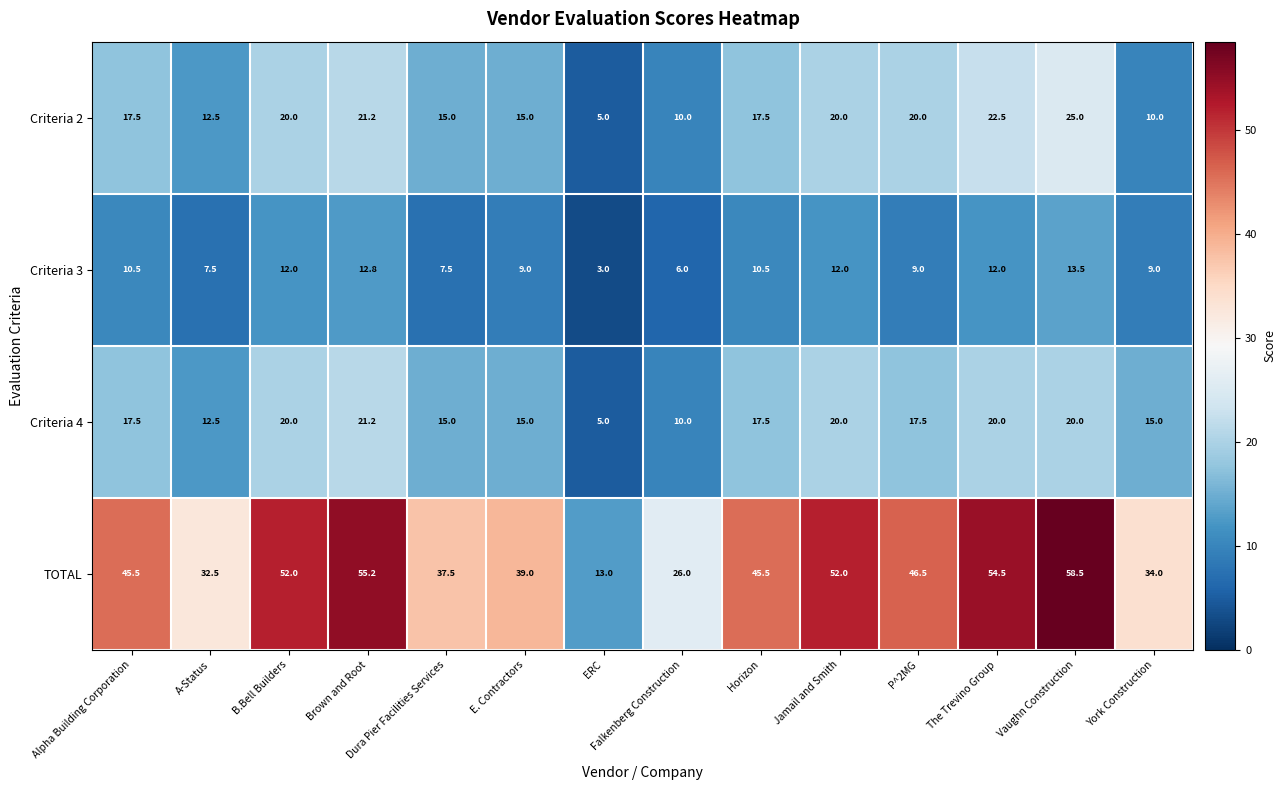

Which label corresponds to the largest value in the chart?

Vaughn Construction